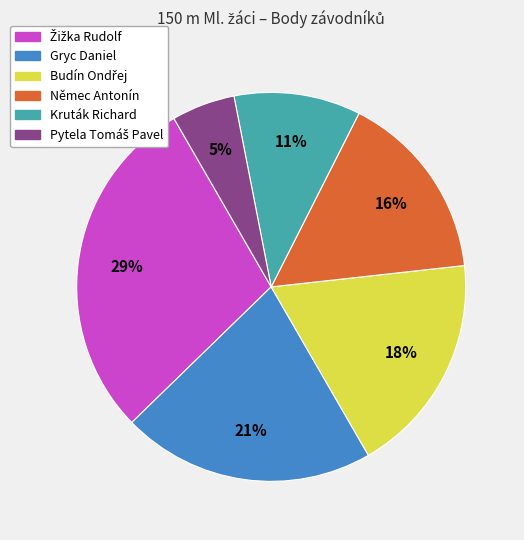

Does Gryc Daniel represent more than half of the total?

No